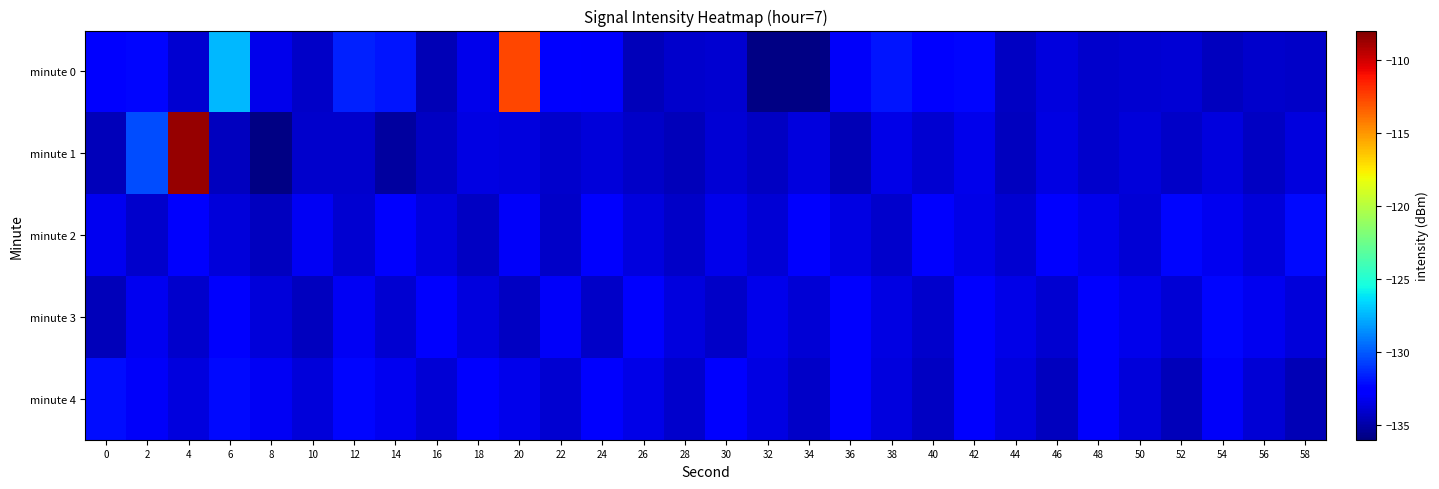

What is the maximum value shown in the chart?

-108.6